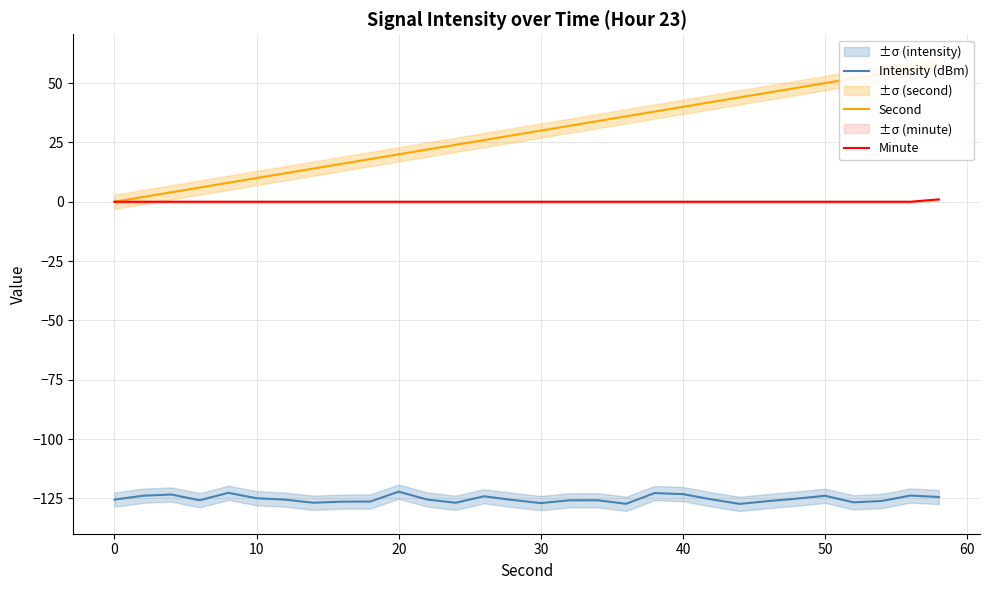

The Intensity (dBm) series shows -123.2 at 40. True or false?

True